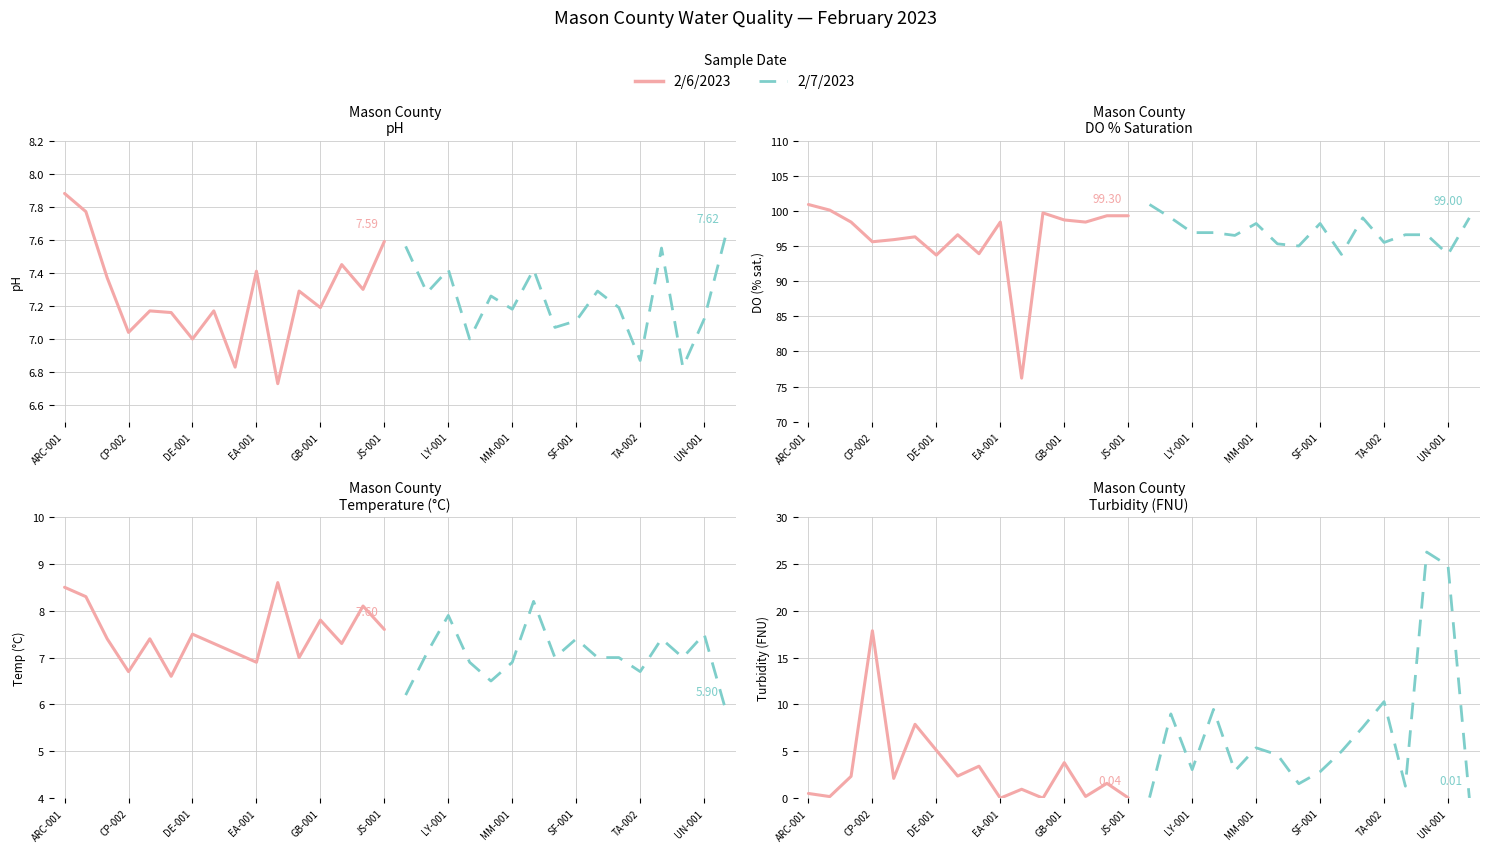

What is the sum of the 2/7/2023 values at TA-002 and EA-001?

14.5